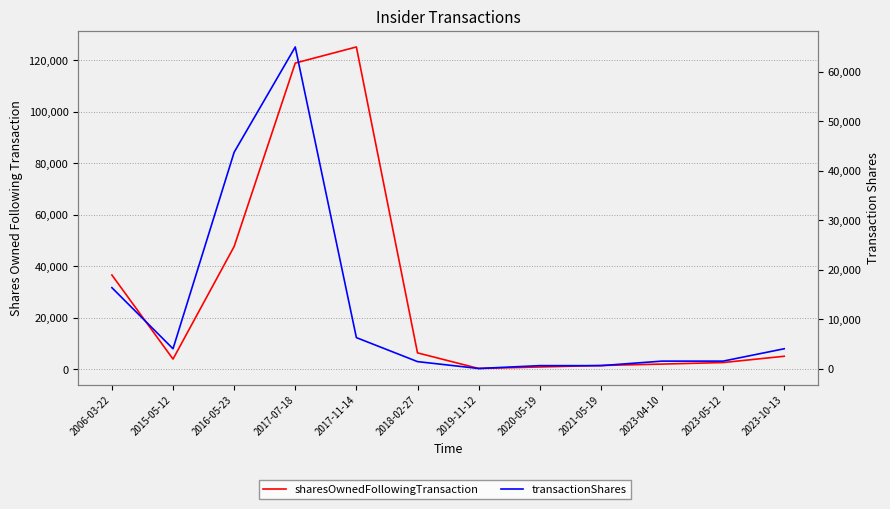

What is the value of the transactionShares point at the 1st from the left?

16344